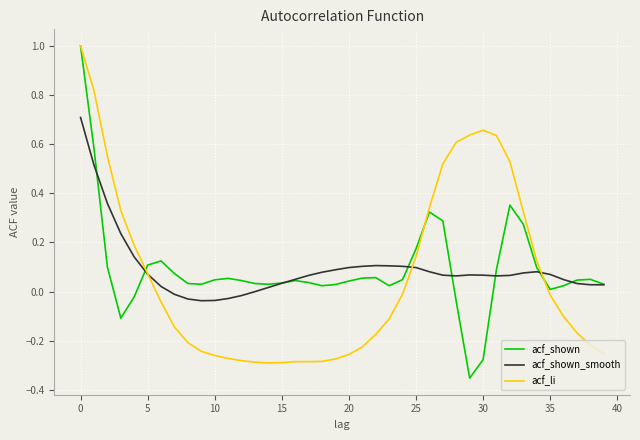

What is the maximum value shown in the chart?

1.0